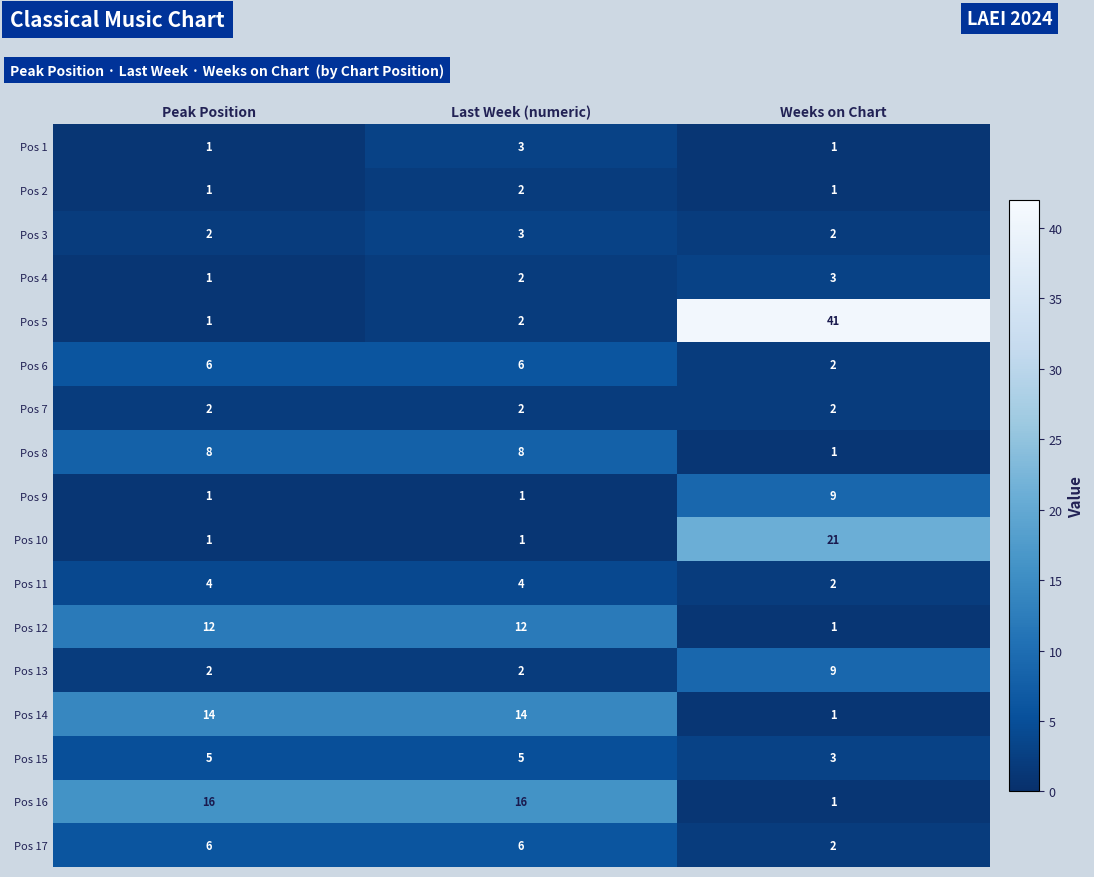

The Pos 7 series shows 2 at Weeks on Chart. True or false?

True